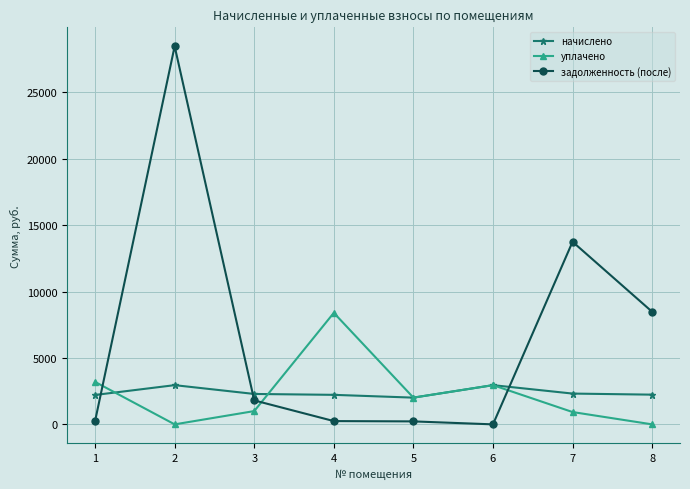

The начислено series shows 533.8 at 1. True or false?

False